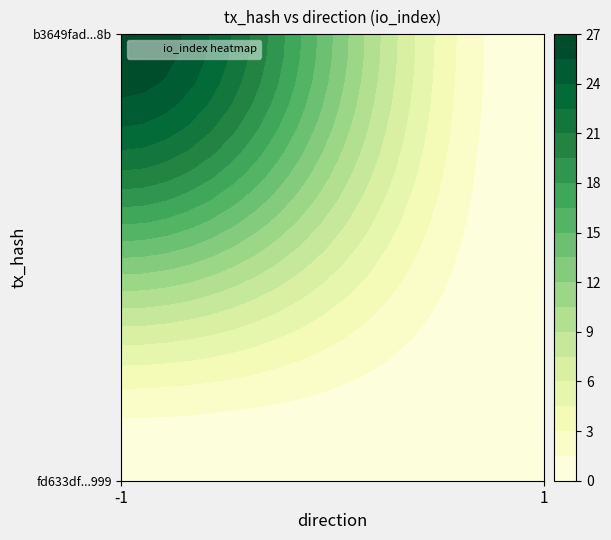

Between io_index and direction, which is larger?

io_index